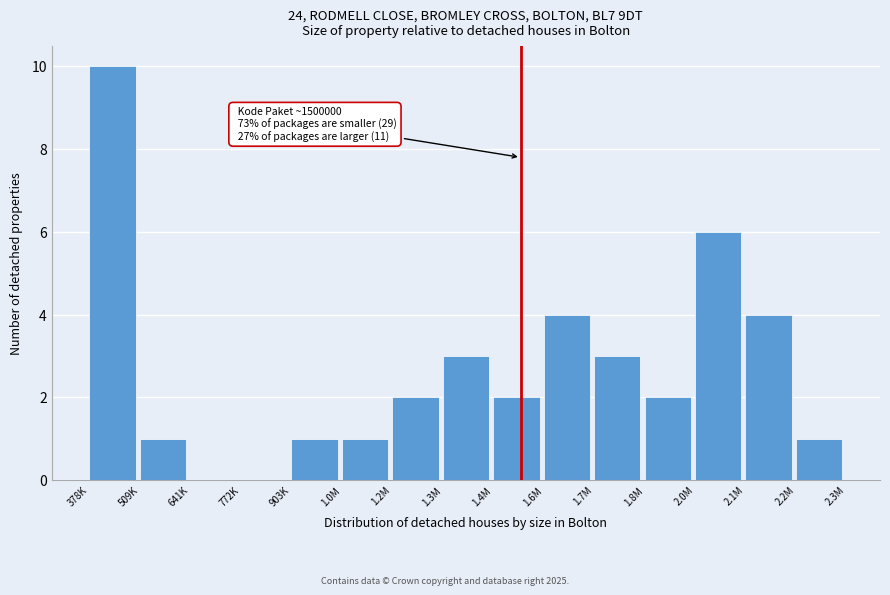

Reading left to right, what are all the values shown in this chart?

378K=10	509K=1	641K=0	772K=0	903K=1	1.0M=1	1.2M=2	1.3M=3	1.4M=2	1.6M=4	1.7M=3	1.8M=2	2.0M=6	2.1M=4	2.2M=1